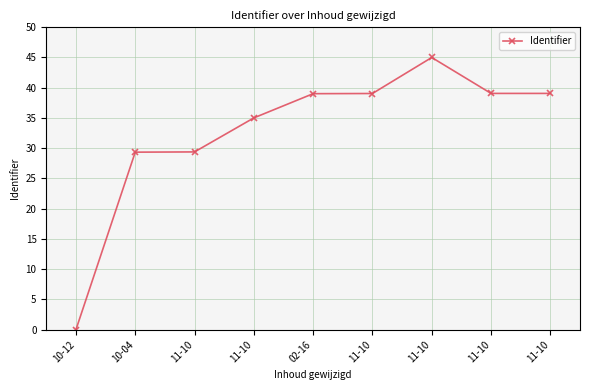

How many values are below 39?

4